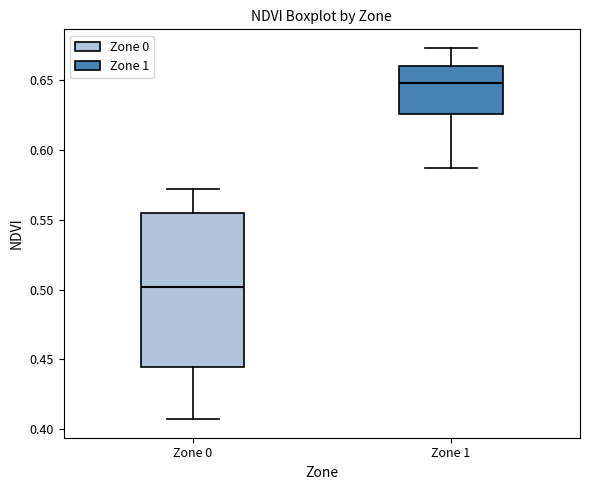

Reading left to right, read every box against the y-axis: the position of its median line, the range the box covers, and the ends of its whiskers. The values are not printed on the chart, so give them approximately, as read against the axis.

Zone 0: median 0.500, box 0.445 to 0.555, whiskers 0.405 to 0.570
Zone 1: median 0.650, box 0.625 to 0.660, whiskers 0.585 to 0.675